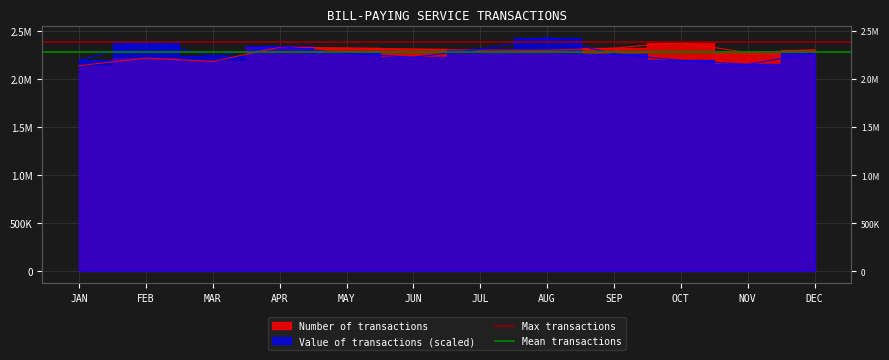

The value of Mean transactions at FEB is 2282343.9. True or false?

True